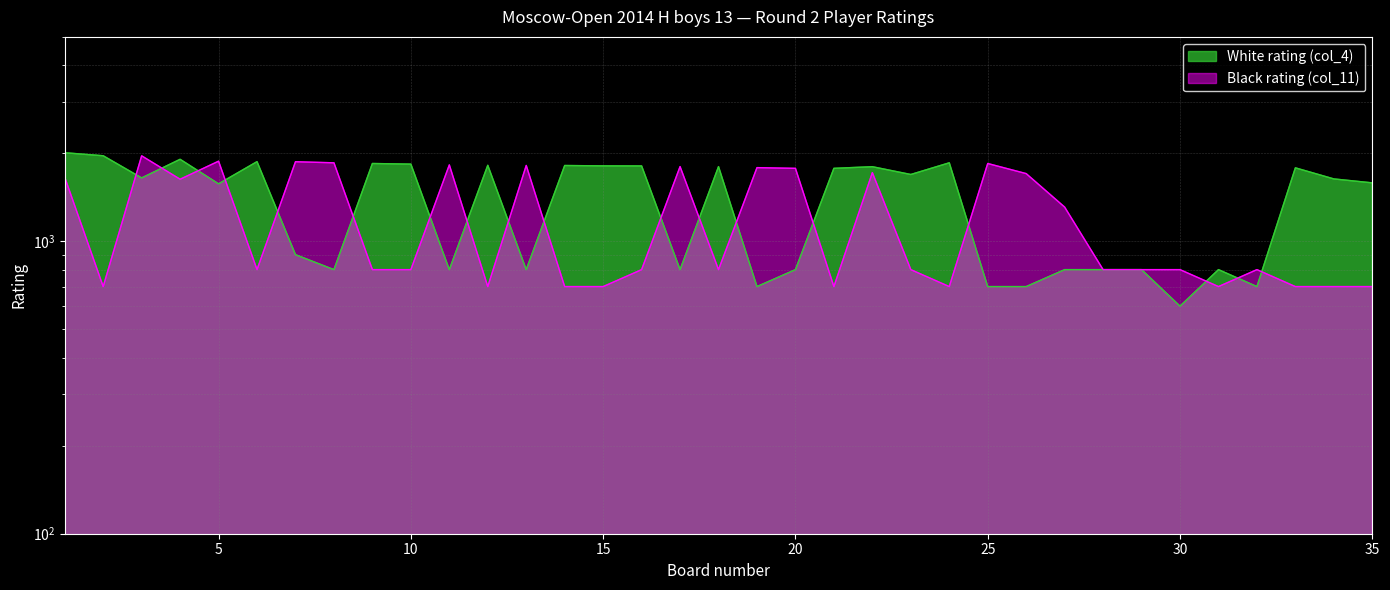

Where is Black rating (col_11) nearest to the value 1330?

27